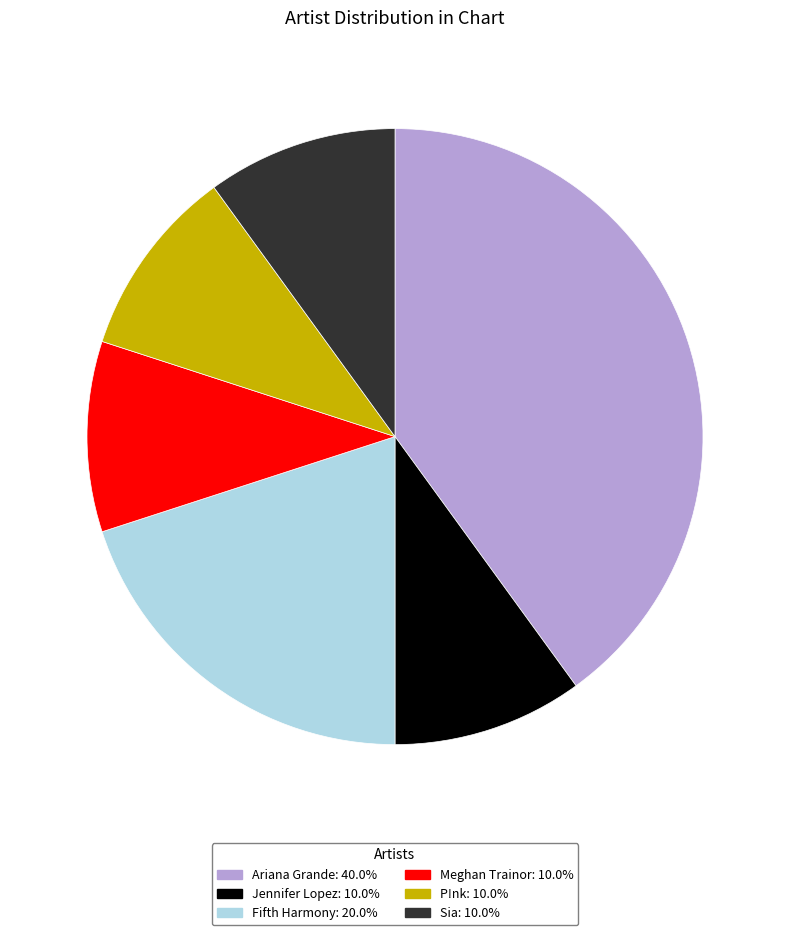

Do Fifth Harmony: 20.0% and Meghan Trainor: 10.0% together represent more than half of the pie?

No